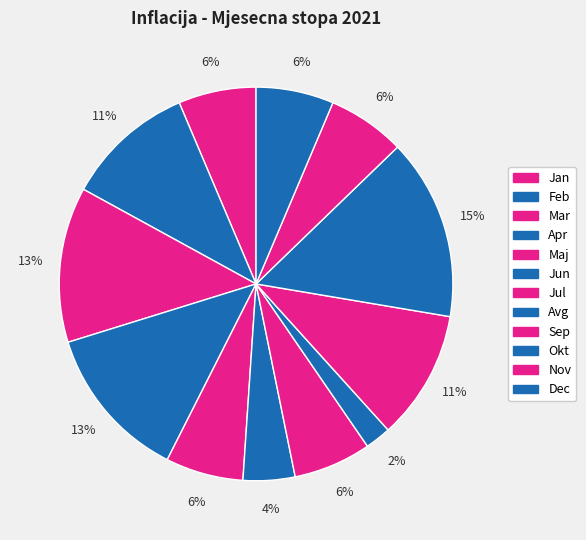

How many segments does this pie chart have?

12